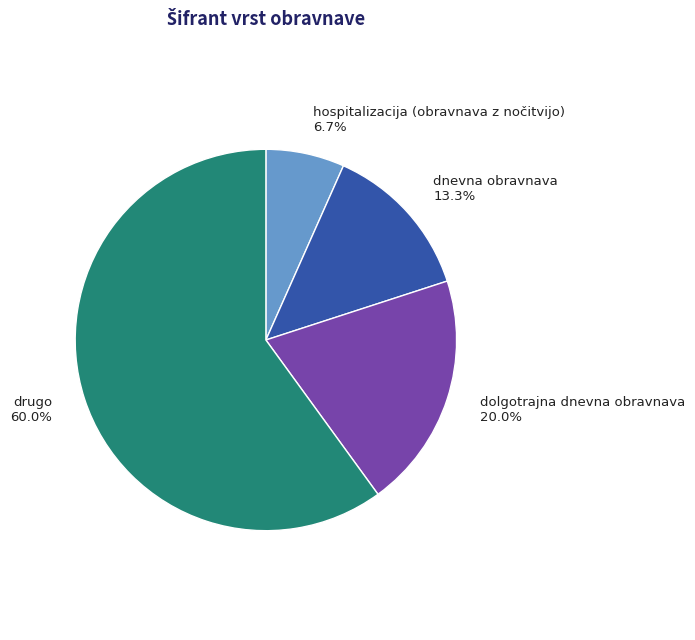

To the nearest percent, what is the difference between the dolgotrajna dnevna obravnava and drugo slice percentages?

40%